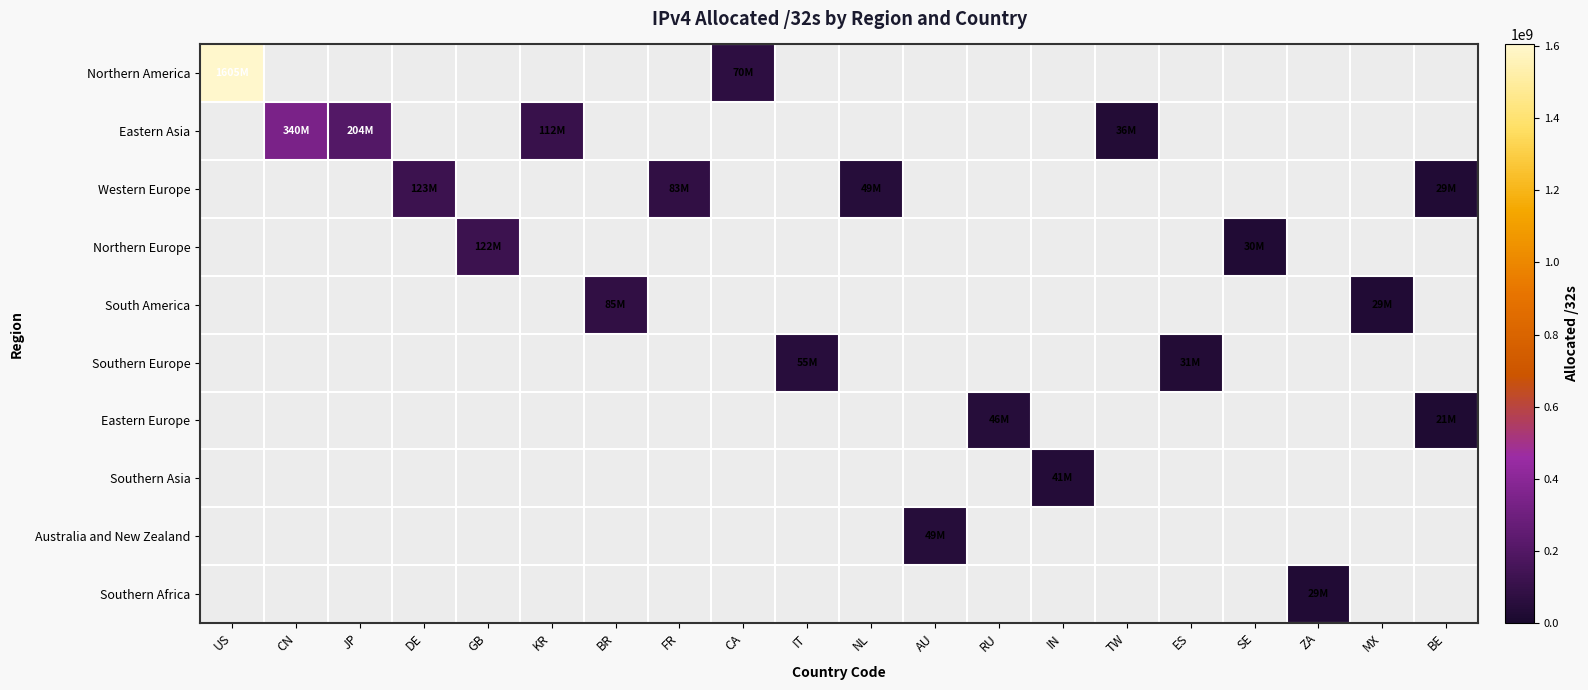

Reading left to right, what are all the values shown in this chart?

Northern America: US=1604987904	CN=0	JP=0	DE=0	GB=0	KR=0	BR=0	FR=0	CA=70368000	IT=0	NL=0	AU=0	RU=0	IN=0	TW=0	ES=0	SE=0	ZA=0	MX=0	BE=0
Eastern Asia: US=0	CN=340434176	JP=204226560	DE=0	GB=0	KR=112460800	BR=0	FR=0	CA=0	IT=0	NL=0	AU=0	RU=0	IN=0	TW=35674368	ES=0	SE=0	ZA=0	MX=0	BE=0
Western Europe: US=0	CN=0	JP=0	DE=122875264	GB=0	KR=0	BR=0	FR=82829872	CA=0	IT=0	NL=48637160	AU=0	RU=0	IN=0	TW=0	ES=0	SE=0	ZA=0	MX=0	BE=28510848
Northern Europe: US=0	CN=0	JP=0	DE=0	GB=122465816	KR=0	BR=0	FR=0	CA=0	IT=0	NL=0	AU=0	RU=0	IN=0	TW=0	ES=0	SE=30324840	ZA=0	MX=0	BE=0
South America: US=0	CN=0	JP=0	DE=0	GB=0	KR=0	BR=85306368	FR=0	CA=0	IT=0	NL=0	AU=0	RU=0	IN=0	TW=0	ES=0	SE=0	ZA=0	MX=28911360	BE=0
Southern Europe: US=0	CN=0	JP=0	DE=0	GB=0	KR=0	BR=0	FR=0	CA=0	IT=55030592	NL=0	AU=0	RU=0	IN=0	TW=0	ES=31456064	SE=0	ZA=0	MX=0	BE=0
Eastern Europe: US=0	CN=0	JP=0	DE=0	GB=0	KR=0	BR=0	FR=0	CA=0	IT=0	NL=0	AU=0	RU=45789184	IN=0	TW=0	ES=0	SE=0	ZA=0	MX=0	BE=21044552
Southern Asia: US=0	CN=0	JP=0	DE=0	GB=0	KR=0	BR=0	FR=0	CA=0	IT=0	NL=0	AU=0	RU=0	IN=41047040	TW=0	ES=0	SE=0	ZA=0	MX=0	BE=0
Australia and New Zealand: US=0	CN=0	JP=0	DE=0	GB=0	KR=0	BR=0	FR=0	CA=0	IT=0	NL=0	AU=48533504	RU=0	IN=0	TW=0	ES=0	SE=0	ZA=0	MX=0	BE=0
Southern Africa: US=0	CN=0	JP=0	DE=0	GB=0	KR=0	BR=0	FR=0	CA=0	IT=0	NL=0	AU=0	RU=0	IN=0	TW=0	ES=0	SE=0	ZA=29298176	MX=0	BE=0